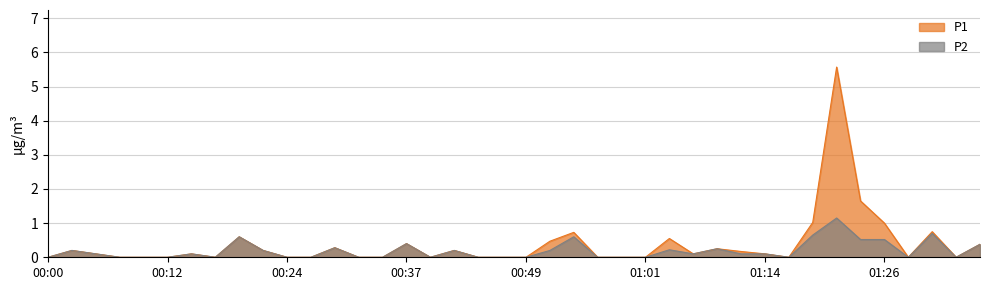

What is the difference between the maximum and minimum values in the P1 series?

5.6